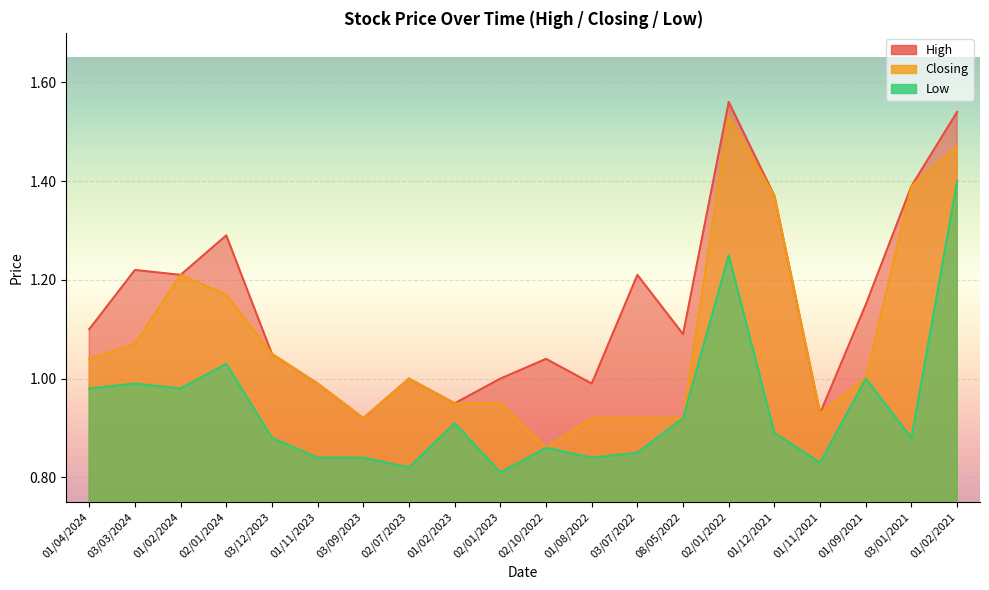

Rank the series by their maximum value, from lowest to highest.

Low, Closing, High